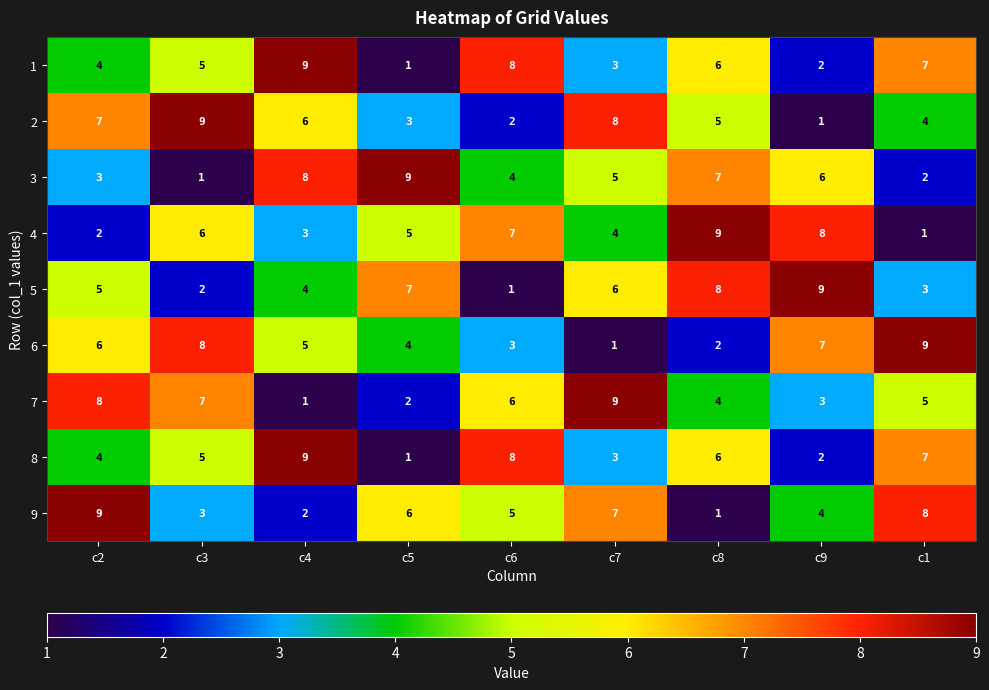

What is the approximate value of 8 at c2?

4